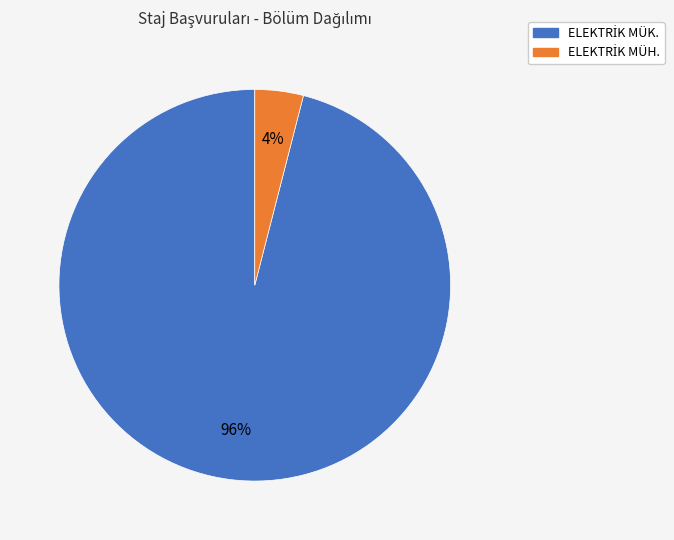

To the nearest percent, what is the average slice percentage?

50%